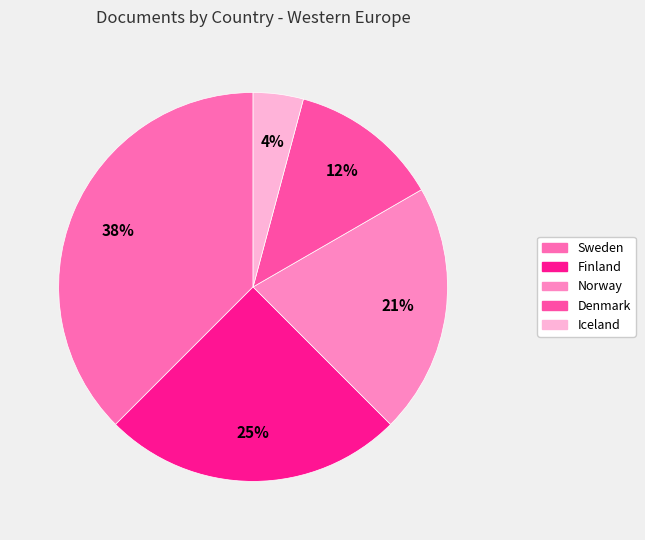

To the nearest percent, what is the average slice percentage?

20%